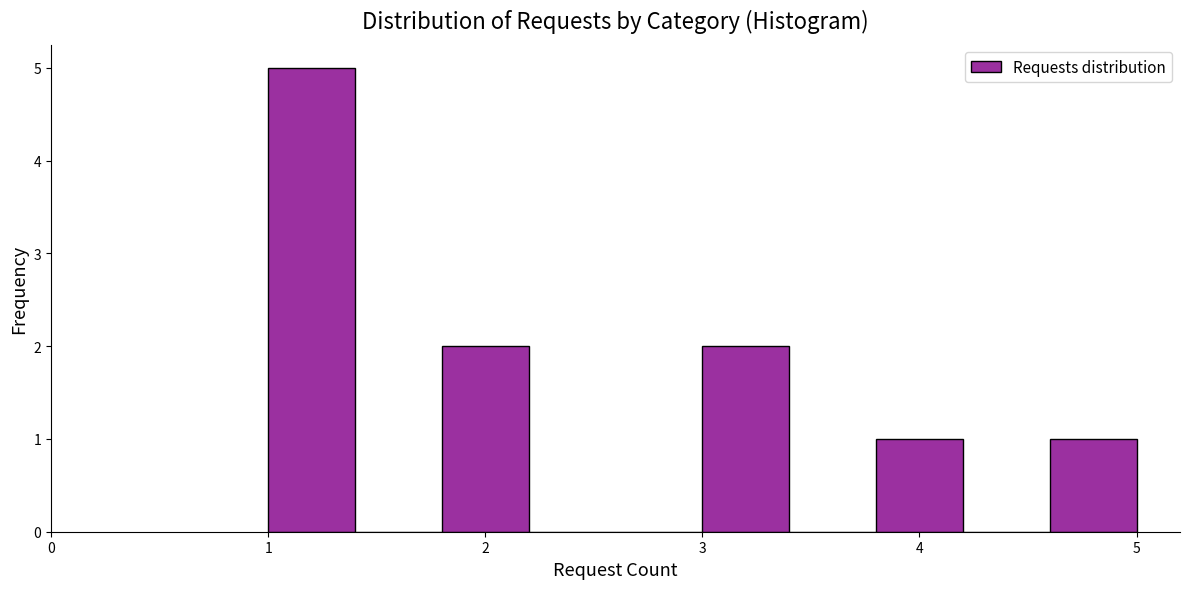

Reading left to right, transcribe this chart: for each bar, give the range it covers on the x-axis and its height. The values are not printed on the chart, so give them approximately, as read against the axis.

1.0 to 1.4: 5
1.4 to 1.8: 0
1.8 to 2.2: 2
2.2 to 2.6: 0
2.6 to 3.0: 0
3.0 to 3.4: 2
3.4 to 3.8: 0
3.8 to 4.2: 1
4.2 to 4.6: 0
4.6 to 5.0: 1